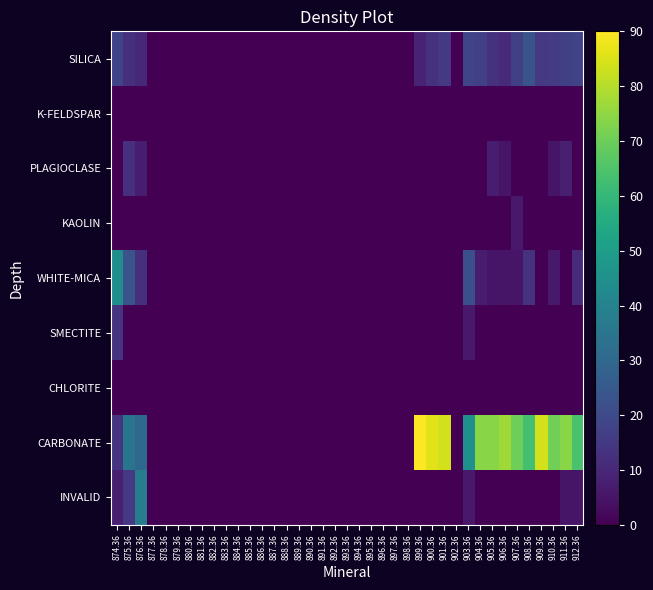

Reading left to right, transcribe all the data shown in this chart.

SILICA: 874.36=18	875.36=12	876.36=10	877.36=0	878.36=0	879.36=0	880.36=0	881.36=0	882.36=0	883.36=0	884.36=0	885.36=0	886.36=0	887.36=0	888.36=0	889.36=0	890.36=0	891.36=0	892.36=0	893.36=0	894.36=0	895.36=0	896.36=0	897.36=0	898.36=0	899.36=9	900.36=13	901.36=15	902.36=0	903.36=18	904.36=17	905.36=13	906.36=11	907.36=17	908.36=23	909.36=15	910.36=16	911.36=17	912.36=18
K-FELDSPAR: 874.36=0	875.36=0	876.36=0	877.36=0	878.36=0	879.36=0	880.36=0	881.36=0	882.36=0	883.36=0	884.36=0	885.36=0	886.36=0	887.36=0	888.36=0	889.36=0	890.36=0	891.36=0	892.36=0	893.36=0	894.36=0	895.36=0	896.36=0	897.36=0	898.36=0	899.36=0	900.36=0	901.36=0	902.36=0	903.36=0	904.36=0	905.36=0	906.36=0	907.36=0	908.36=0	909.36=0	910.36=0	911.36=0	912.36=0
PLAGIOCLASE: 874.36=0	875.36=12	876.36=7	877.36=0	878.36=0	879.36=0	880.36=0	881.36=0	882.36=0	883.36=0	884.36=0	885.36=0	886.36=0	887.36=0	888.36=0	889.36=0	890.36=0	891.36=0	892.36=0	893.36=0	894.36=0	895.36=0	896.36=0	897.36=0	898.36=0	899.36=0	900.36=0	901.36=0	902.36=0	903.36=0	904.36=0	905.36=7	906.36=5	907.36=0	908.36=0	909.36=0	910.36=5	911.36=8	912.36=0
KAOLIN: 874.36=0	875.36=0	876.36=0	877.36=0	878.36=0	879.36=0	880.36=0	881.36=0	882.36=0	883.36=0	884.36=0	885.36=0	886.36=0	887.36=0	888.36=0	889.36=0	890.36=0	891.36=0	892.36=0	893.36=0	894.36=0	895.36=0	896.36=0	897.36=0	898.36=0	899.36=0	900.36=0	901.36=0	902.36=0	903.36=0	904.36=0	905.36=0	906.36=0	907.36=6	908.36=0	909.36=0	910.36=0	911.36=0	912.36=0
WHITE-MICA: 874.36=44	875.36=23	876.36=12	877.36=0	878.36=0	879.36=0	880.36=0	881.36=0	882.36=0	883.36=0	884.36=0	885.36=0	886.36=0	887.36=0	888.36=0	889.36=0	890.36=0	891.36=0	892.36=0	893.36=0	894.36=0	895.36=0	896.36=0	897.36=0	898.36=0	899.36=0	900.36=0	901.36=0	902.36=0	903.36=22	904.36=7	905.36=5	906.36=5	907.36=5	908.36=13	909.36=0	910.36=6	911.36=0	912.36=11
SMECTITE: 874.36=14	875.36=0	876.36=0	877.36=0	878.36=0	879.36=0	880.36=0	881.36=0	882.36=0	883.36=0	884.36=0	885.36=0	886.36=0	887.36=0	888.36=0	889.36=0	890.36=0	891.36=0	892.36=0	893.36=0	894.36=0	895.36=0	896.36=0	897.36=0	898.36=0	899.36=0	900.36=0	901.36=0	902.36=0	903.36=6	904.36=0	905.36=0	906.36=0	907.36=0	908.36=0	909.36=0	910.36=0	911.36=0	912.36=0
CHLORITE: 874.36=0	875.36=0	876.36=0	877.36=0	878.36=0	879.36=0	880.36=0	881.36=0	882.36=0	883.36=0	884.36=0	885.36=0	886.36=0	887.36=0	888.36=0	889.36=0	890.36=0	891.36=0	892.36=0	893.36=0	894.36=0	895.36=0	896.36=0	897.36=0	898.36=0	899.36=0	900.36=0	901.36=0	902.36=0	903.36=0	904.36=0	905.36=0	906.36=0	907.36=0	908.36=0	909.36=0	910.36=0	911.36=0	912.36=0
CARBONATE: 874.36=14	875.36=35	876.36=30	877.36=0	878.36=0	879.36=0	880.36=0	881.36=0	882.36=0	883.36=0	884.36=0	885.36=0	886.36=0	887.36=0	888.36=0	889.36=0	890.36=0	891.36=0	892.36=0	893.36=0	894.36=0	895.36=0	896.36=0	897.36=0	898.36=0	899.36=90	900.36=86	901.36=84	902.36=0	903.36=45	904.36=74	905.36=74	906.36=77	907.36=70	908.36=63	909.36=84	910.36=71	911.36=74	912.36=64
INVALID: 874.36=8	875.36=15	876.36=38	877.36=0	878.36=0	879.36=0	880.36=0	881.36=0	882.36=0	883.36=0	884.36=0	885.36=0	886.36=0	887.36=0	888.36=0	889.36=0	890.36=0	891.36=0	892.36=0	893.36=0	894.36=0	895.36=0	896.36=0	897.36=0	898.36=0	899.36=0	900.36=0	901.36=0	902.36=0	903.36=6	904.36=0	905.36=0	906.36=0	907.36=0	908.36=0	909.36=0	910.36=0	911.36=5	912.36=5